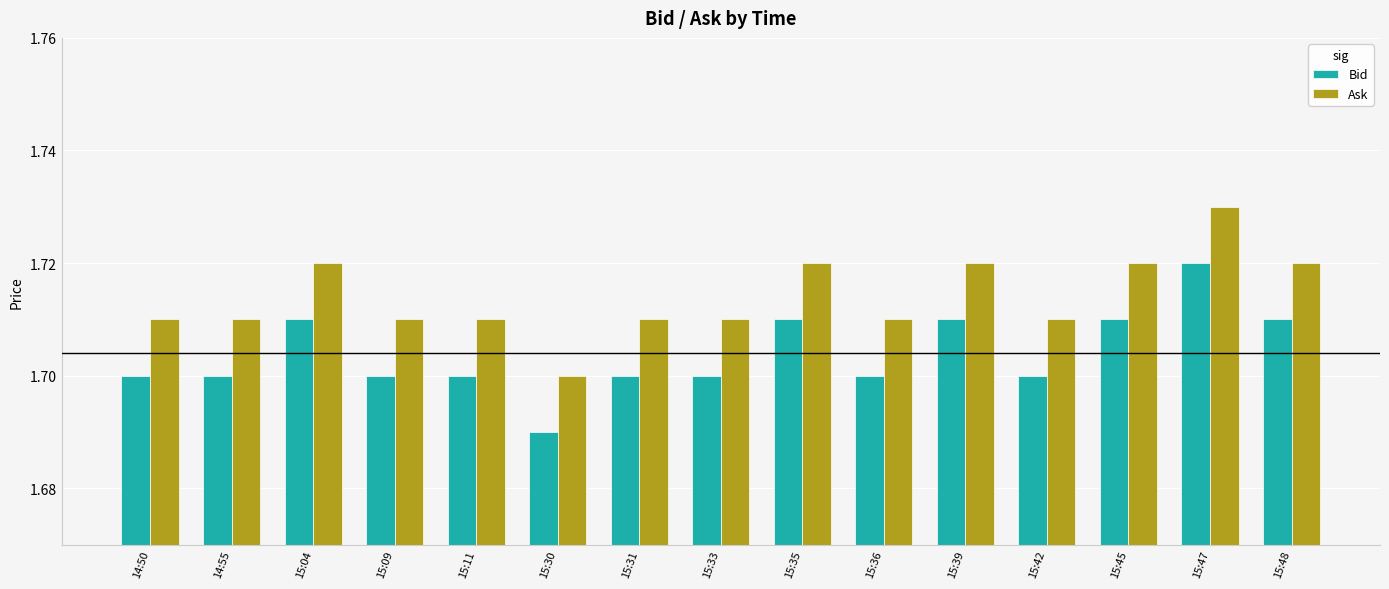

At which label does Ask reach its minimum?

15:30